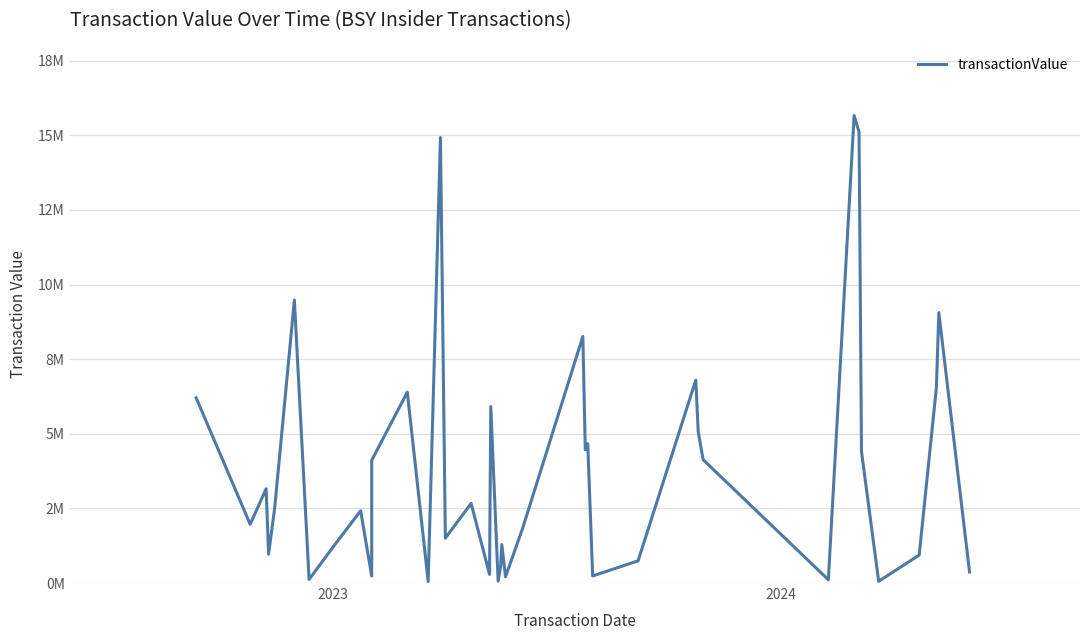

What is the difference between the second highest and second lowest values?

15054680